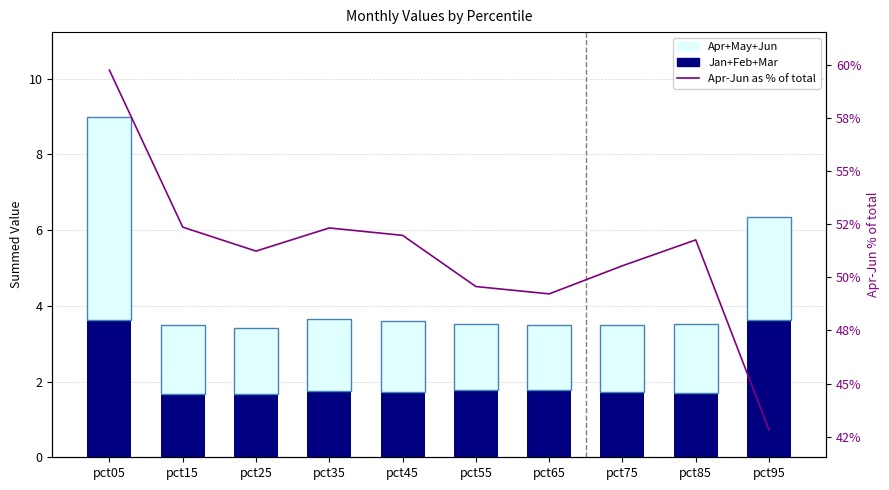

What is the lowest value of the Apr+May+Jun series?

1.7